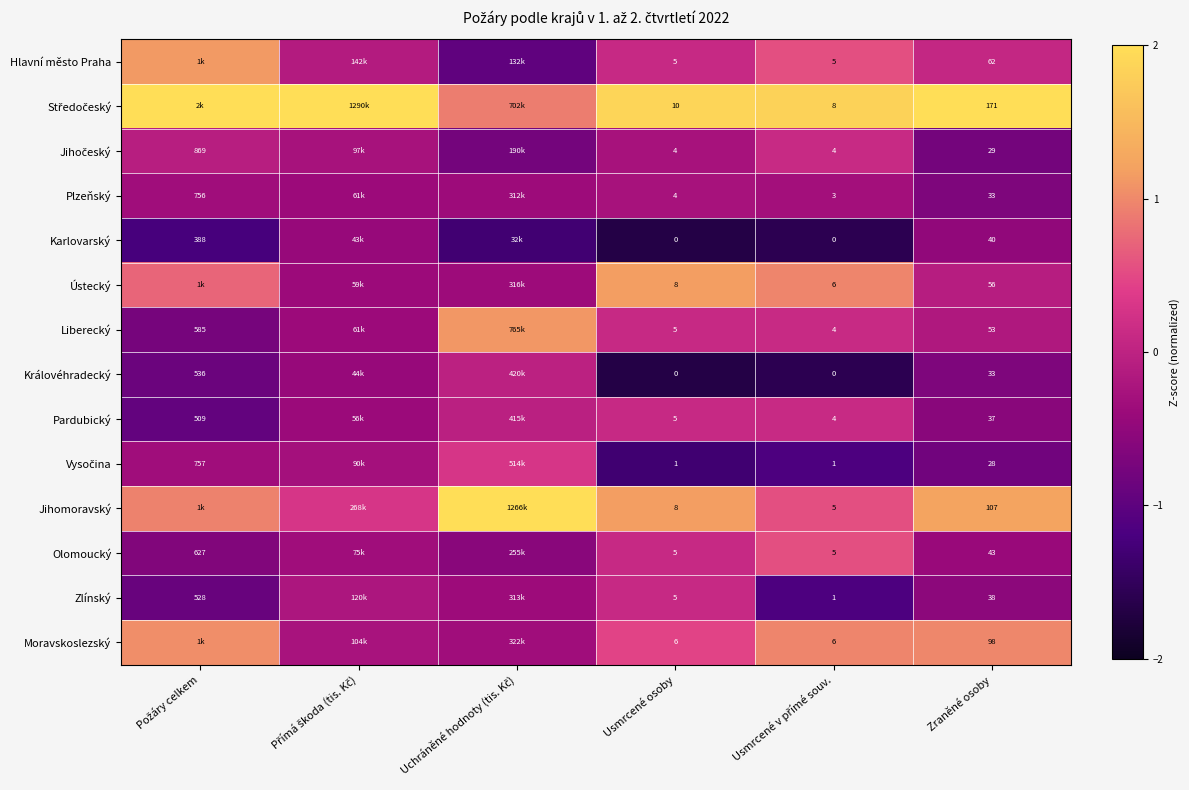

How many series are shown in this chart?

14